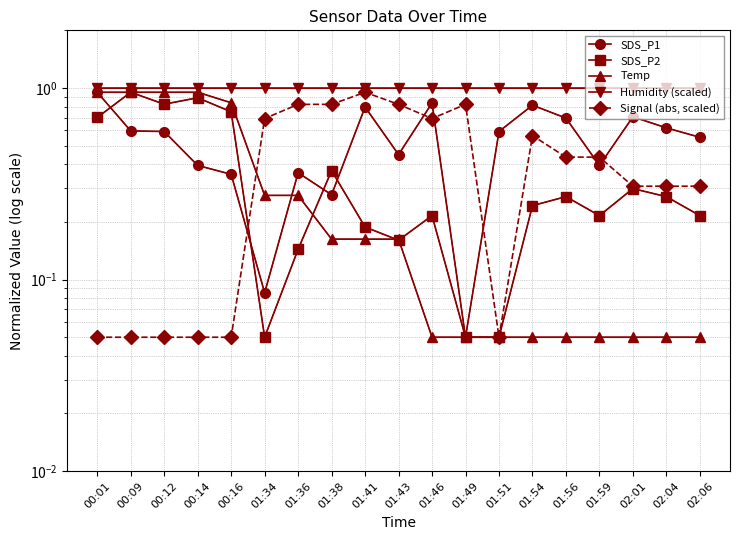

What value does the Signal (abs, scaled) series have at 02:04?

0.3